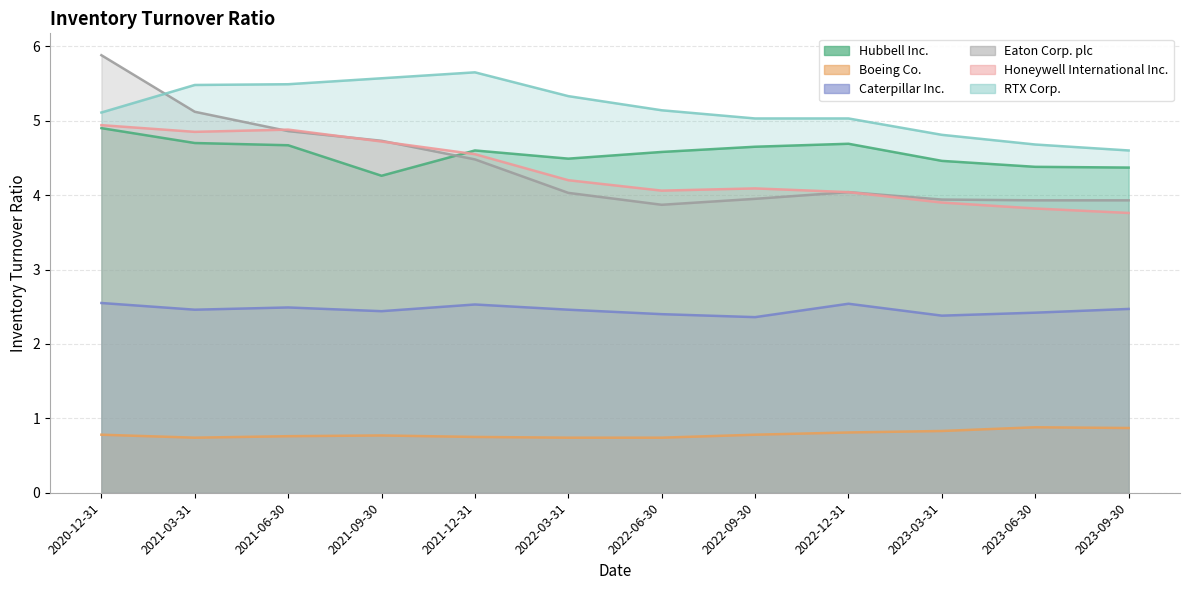

Which series has the largest total across all categories?

RTX Corp.